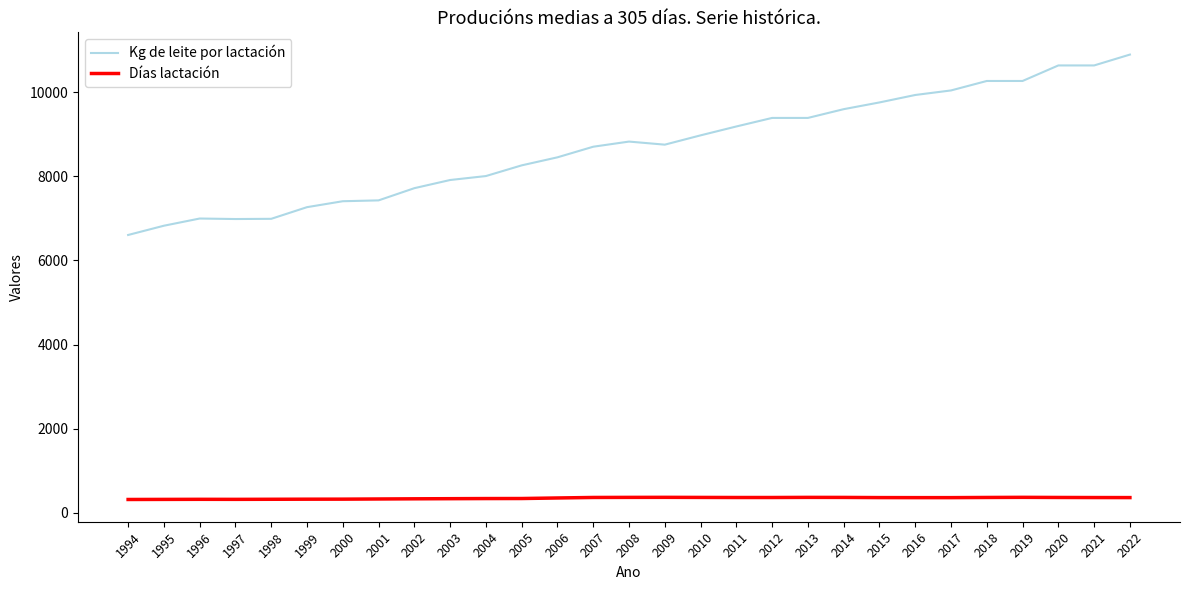

Is this an area chart (filled region under the line)?

No